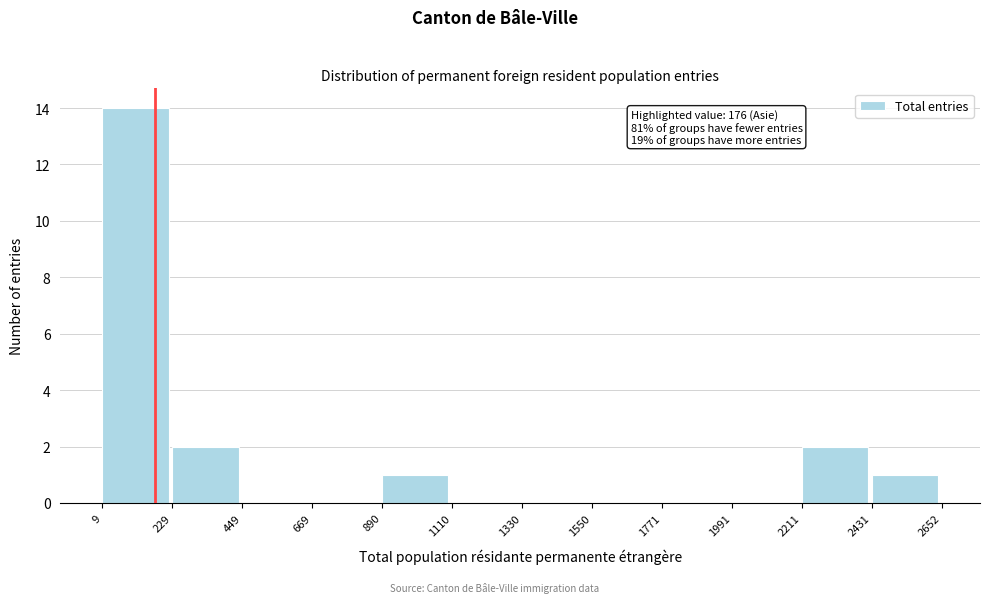

Over which range of the x-axis is the bar tallest?

9 to 229